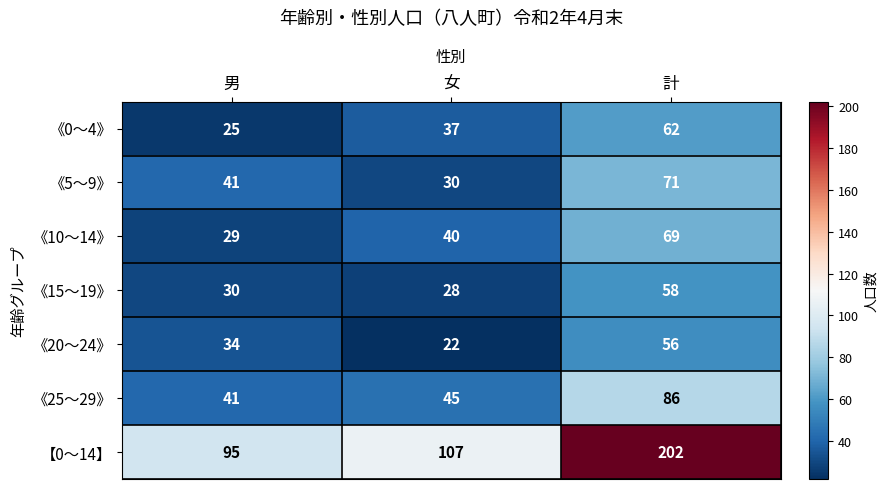

Rank the series by their maximum value, from highest to lowest.

【0～14】, 《25～29》, 《5～9》, 《10～14》, 《0～4》, 《15～19》, 《20～24》